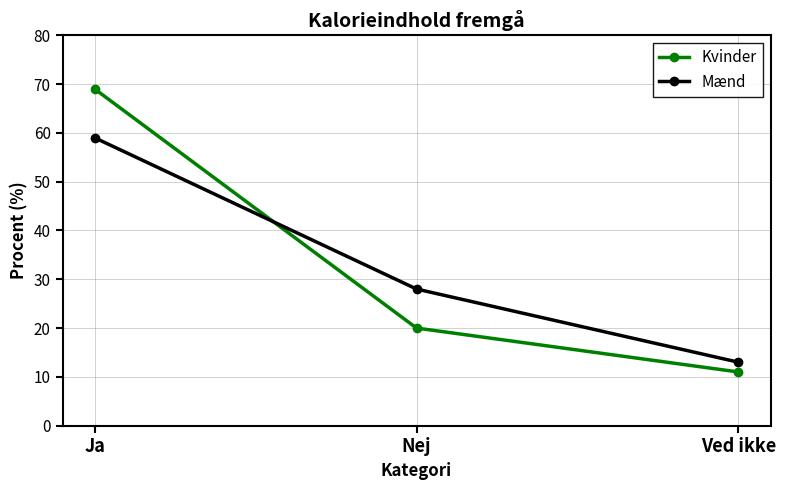

At which category is the sum across all series the highest?

Ja